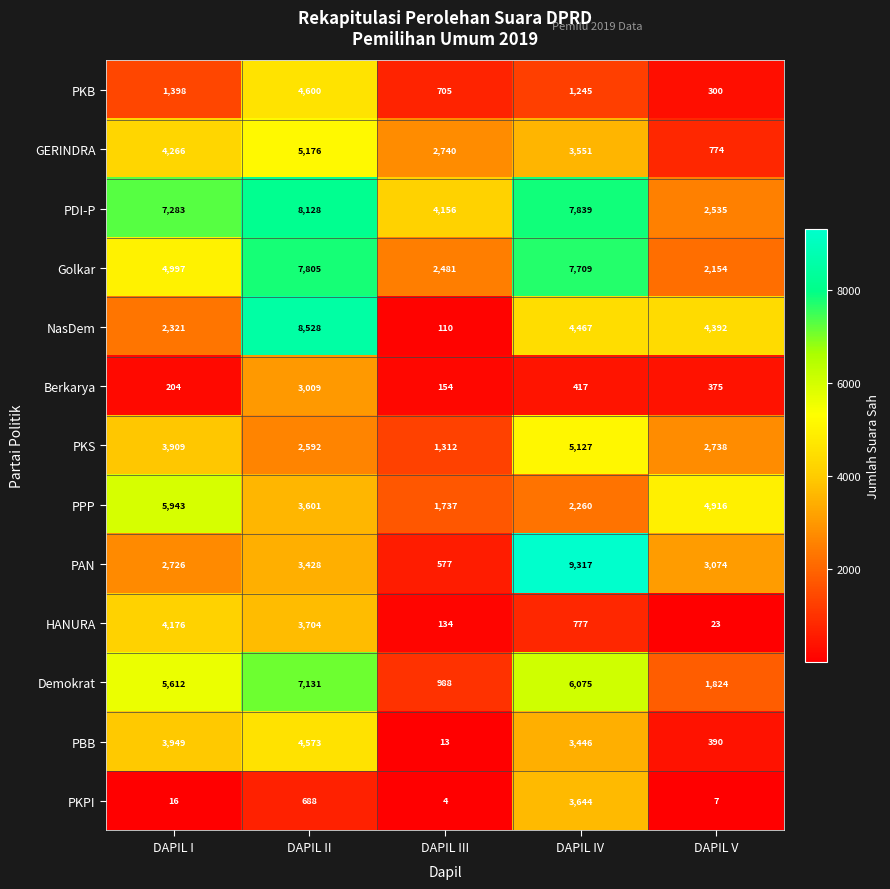

The value of Demokrat at DAPIL I is 5612. True or false?

True